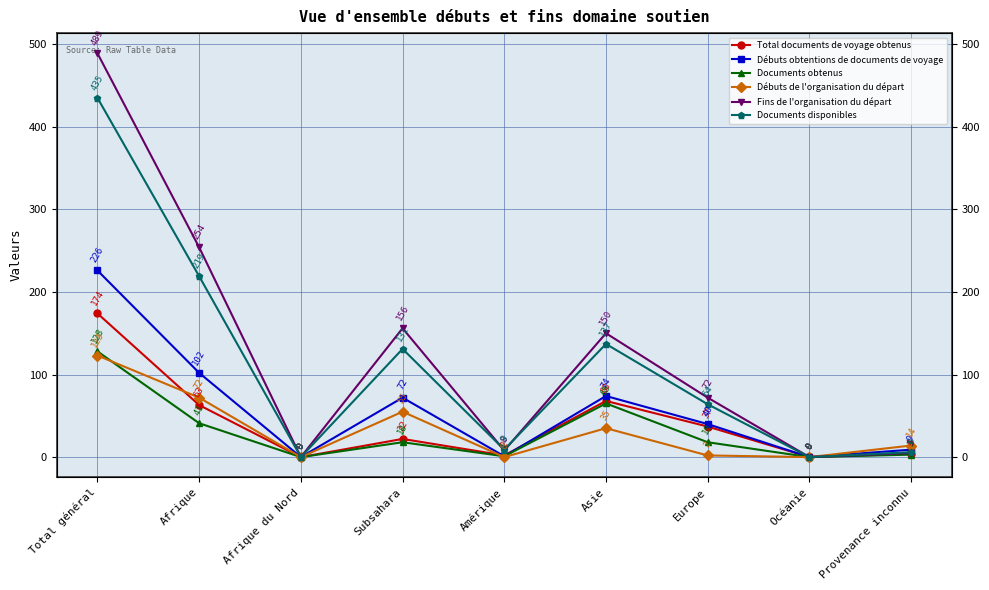

Reading left to right, transcribe all the data shown in this chart.

Total documents de voyage obtenus: 174	63	0	22	2	68	37	0	4
Débuts obtentions de documents de voyage: 226	102	0	72	1	74	40	0	9
Documents obtenus: 128	41	0	18	1	65	18	0	3
Débuts de l'organisation du départ: 123	72	0	55	0	35	2	0	14
Fins de l'organisation du départ: 489	254	0	156	8	150	72	0	5
Documents disponibles: 435	219	0	131	9	137	64	0	6